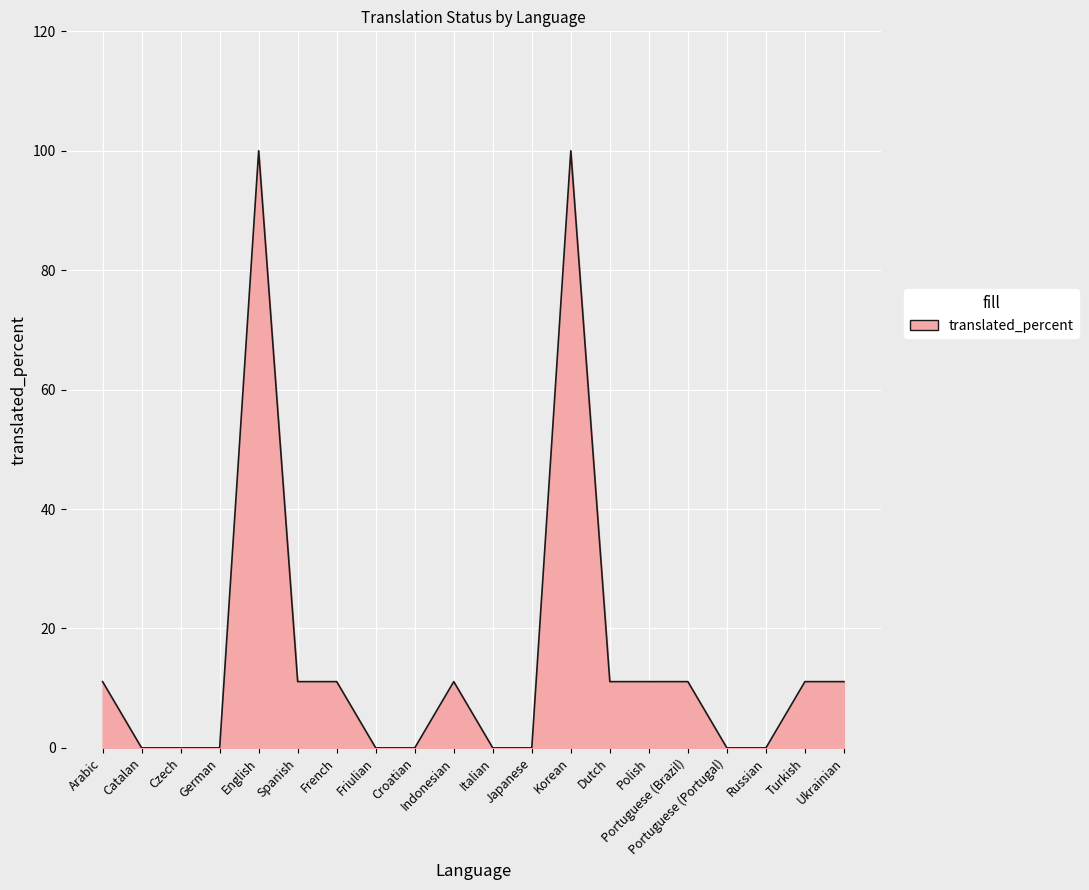

What is the change in value from Spanish to Friulian?

-11.1